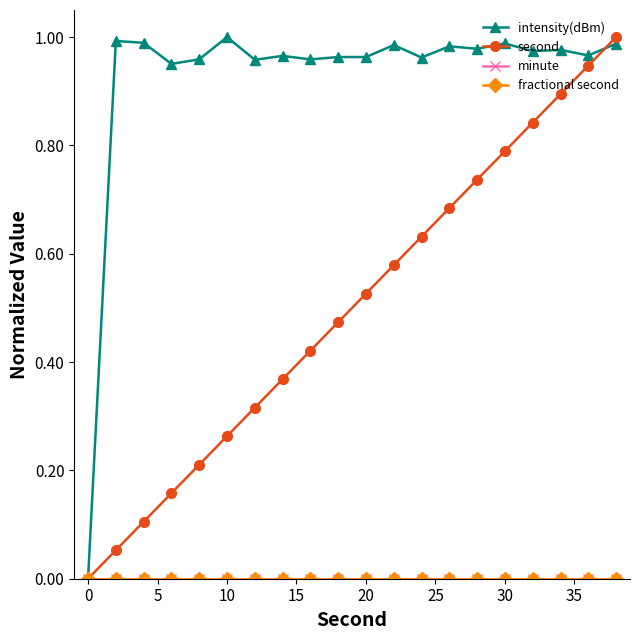

Where is second nearest to the value 0?

0